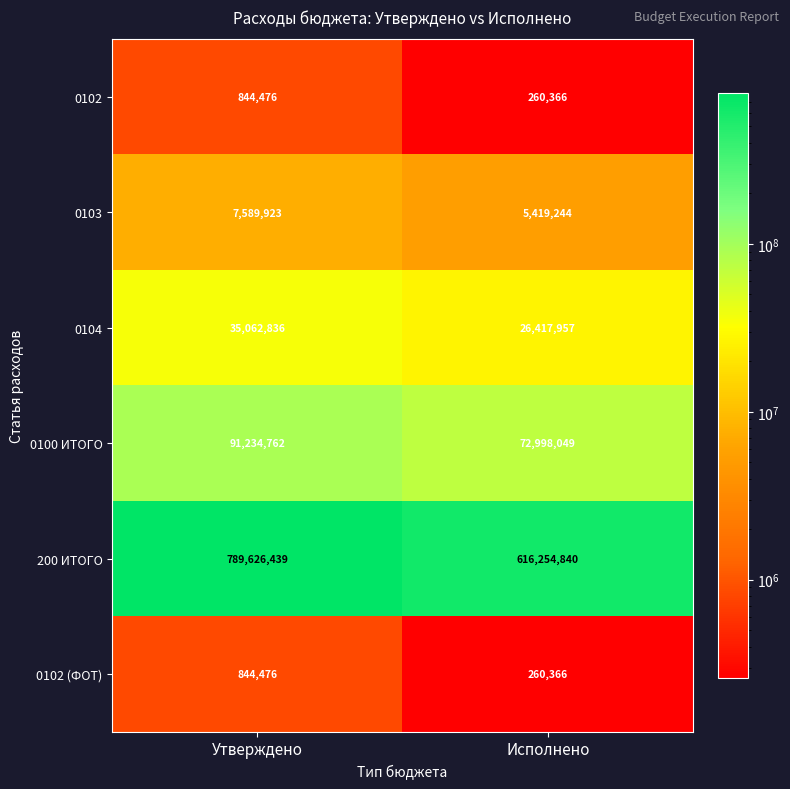

How many data points does each series have?

2